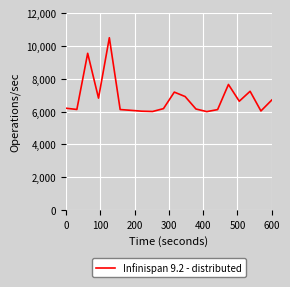

What is the average value?

6814.3